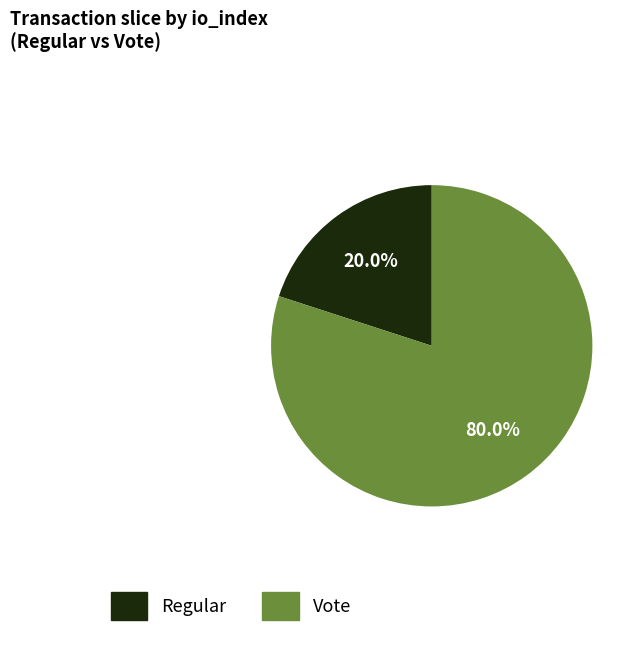

What is the smallest slice in the pie chart?

Regular